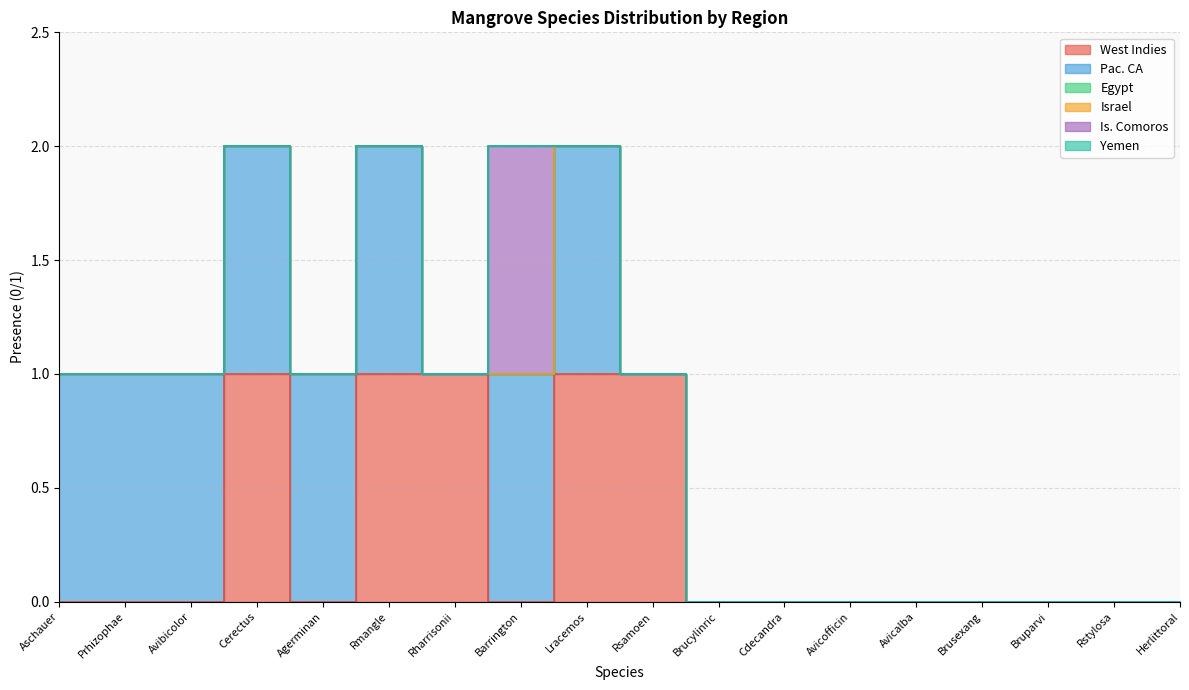

Is the value of Egypt at Brucylinric greater than the value of Is. Comoros at Bruparvi?

No